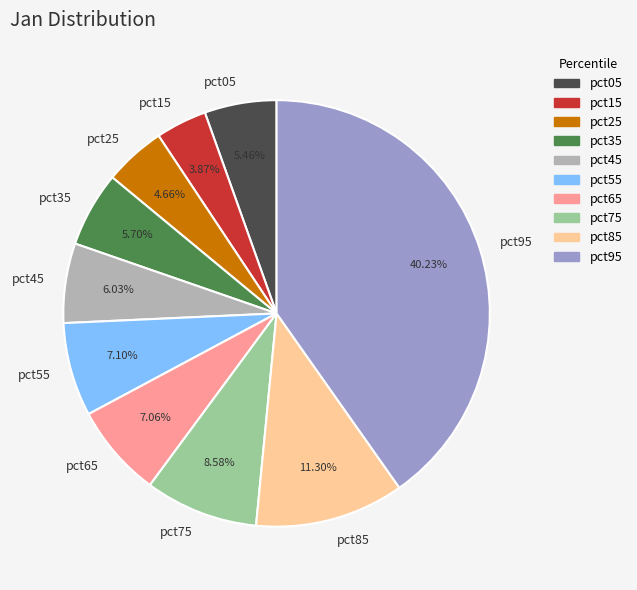

Is there any slice that represents more than half of the pie?

No